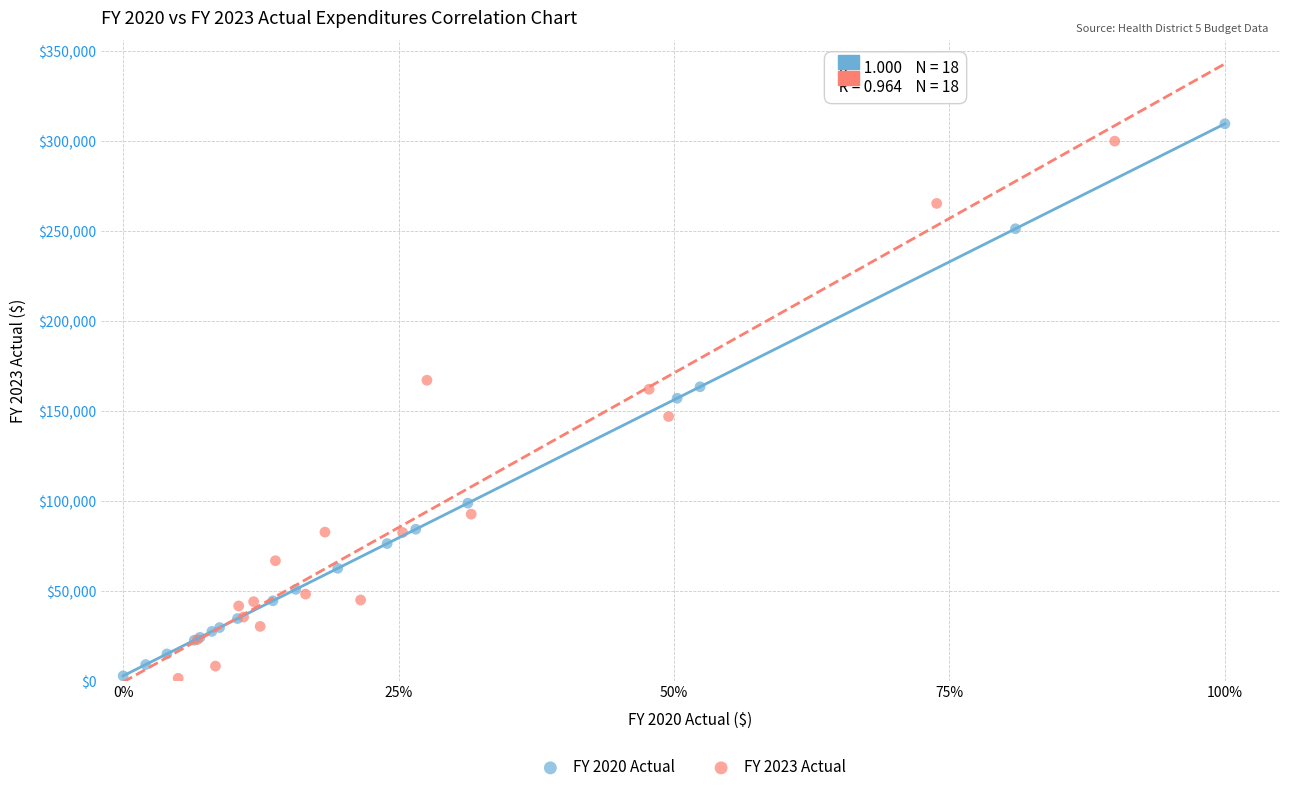

What are all the series names shown in the legend?

FY 2020 Actual, FY 2023 Actual